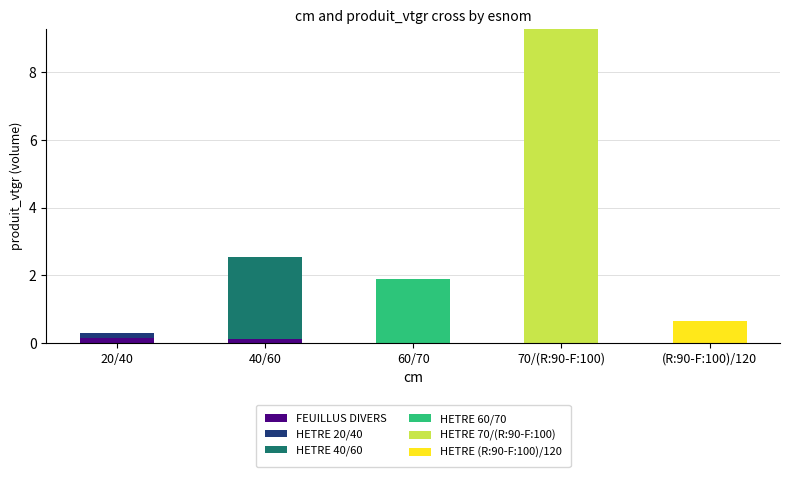

What is the sum of all FEUILLUS DIVERS values?

0.3